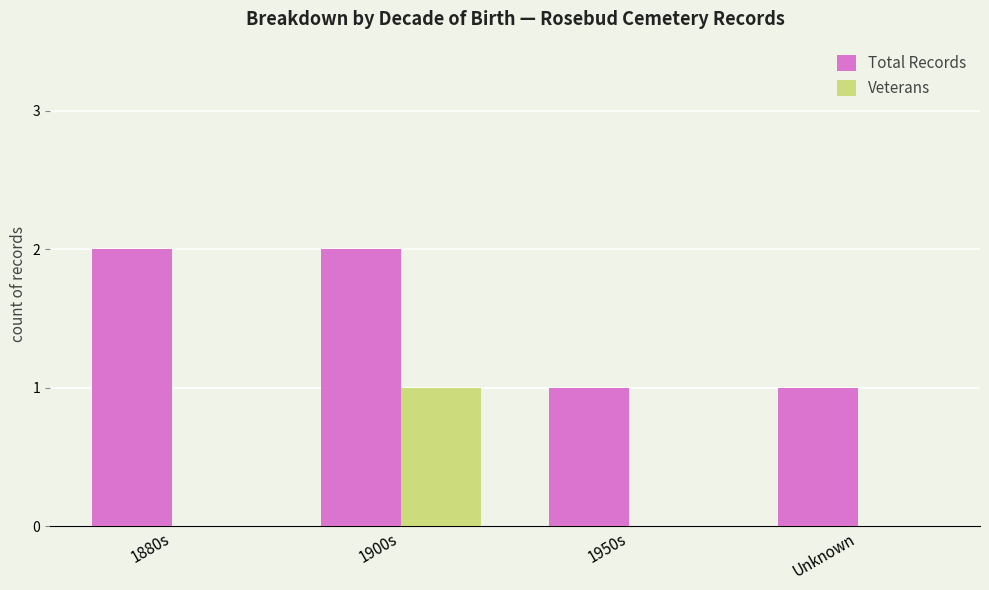

The Veterans series shows 1 at 1950s. True or false?

False